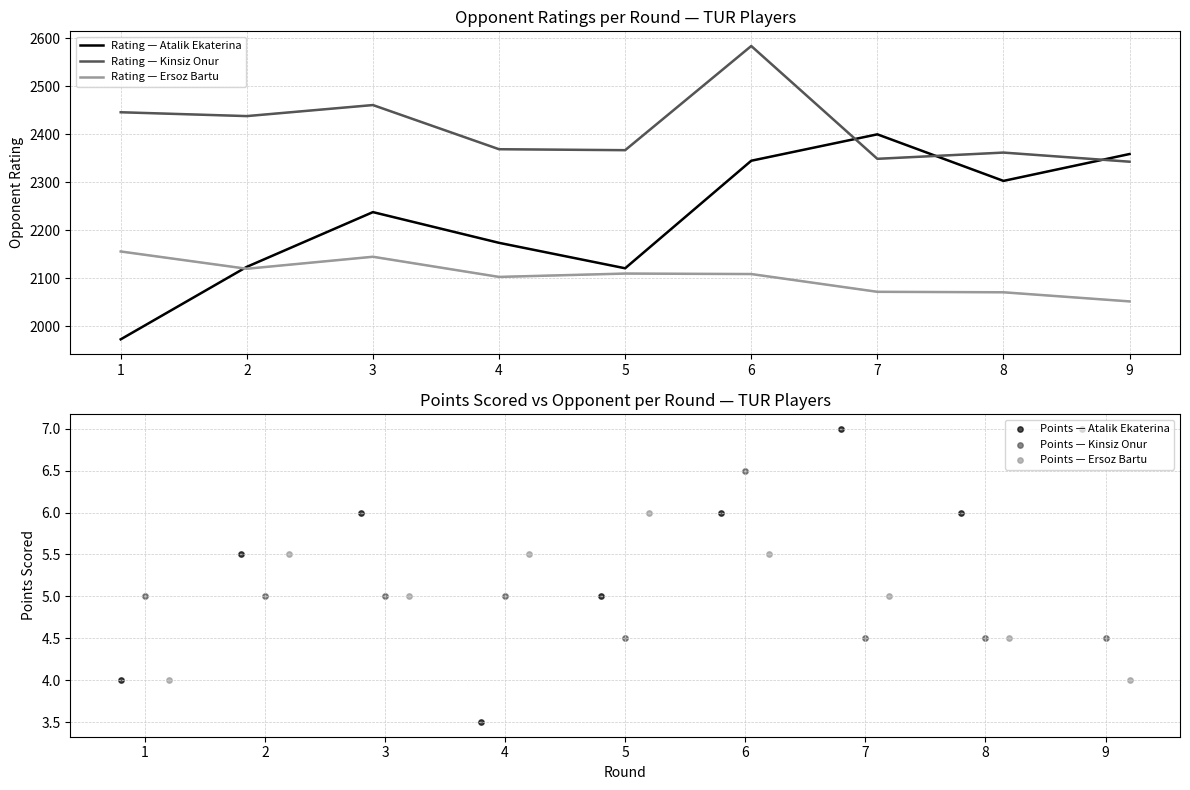

Which series has the largest total across all categories?

Rating — Kinsiz Onur